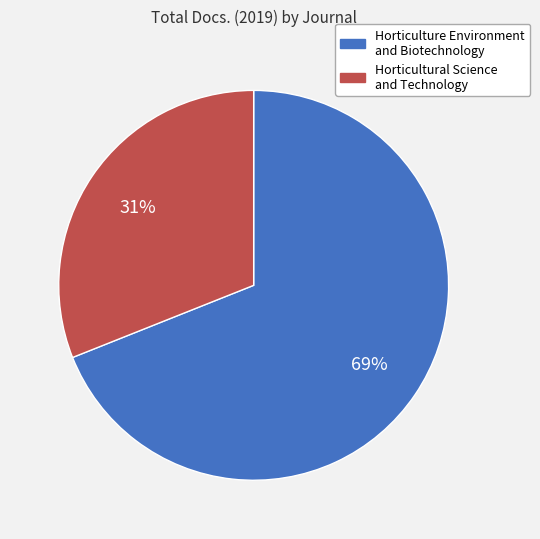

Is there a majority slice in this chart?

Yes